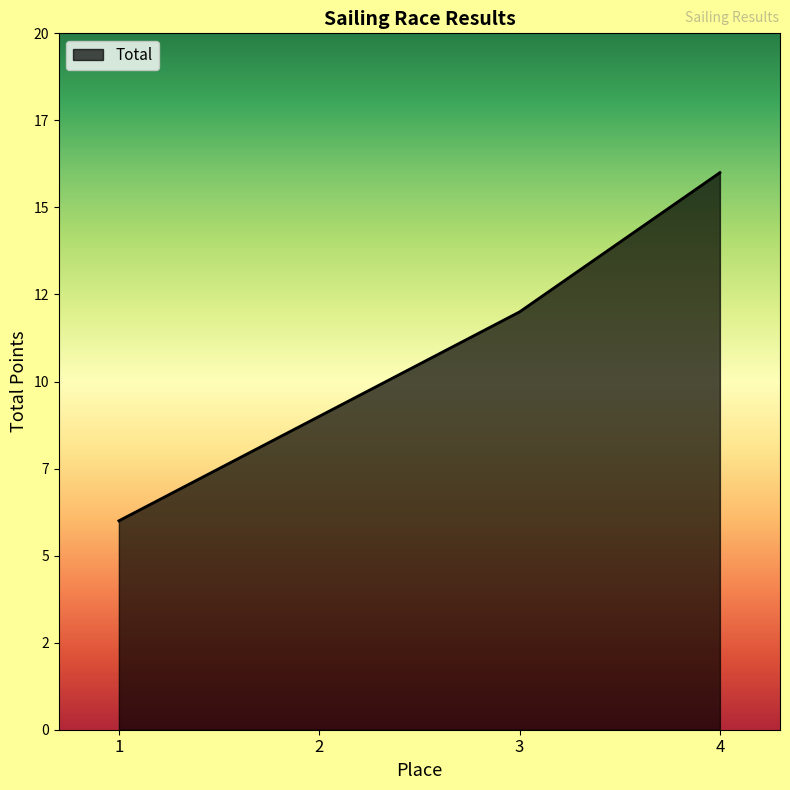

What is the ratio of the value at 2 to the value at 1?

1.5